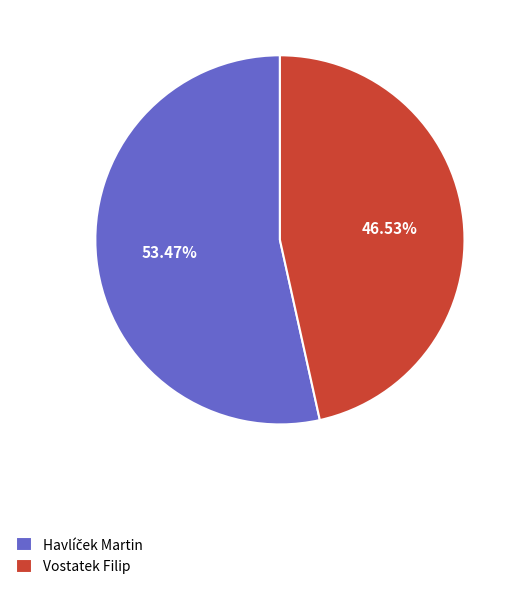

Which slice is the smallest?

Vostatek Filip